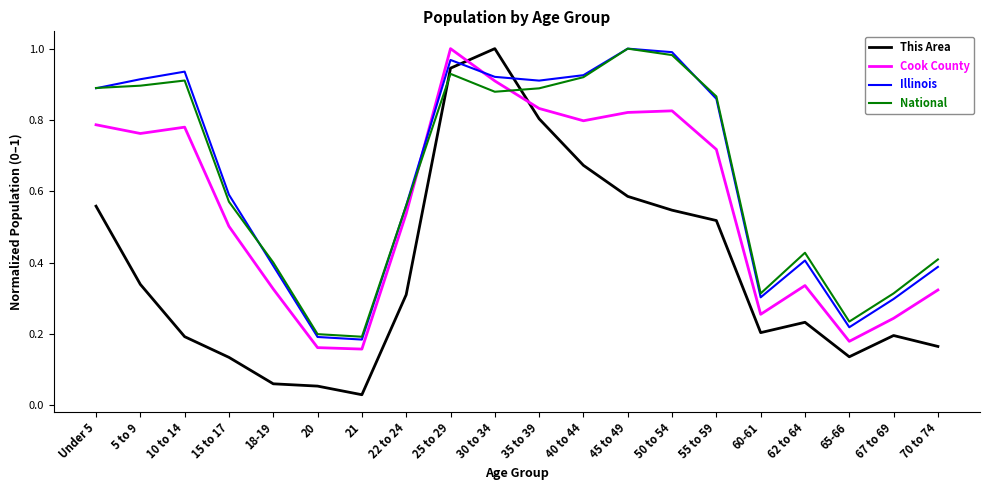

Which series has the largest range (max minus min)?

This Area